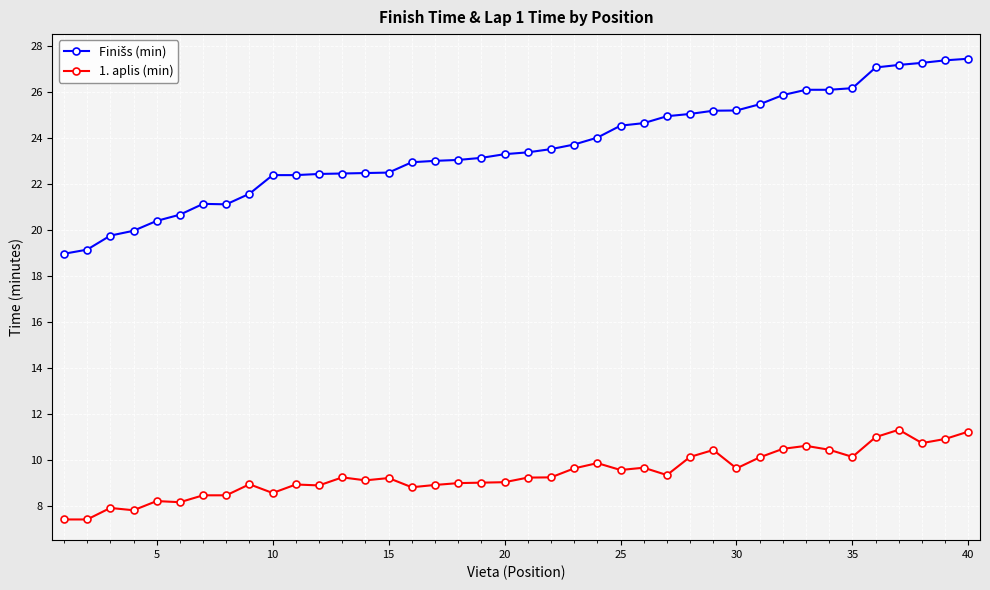

What is the maximum value shown in the chart?

27.4